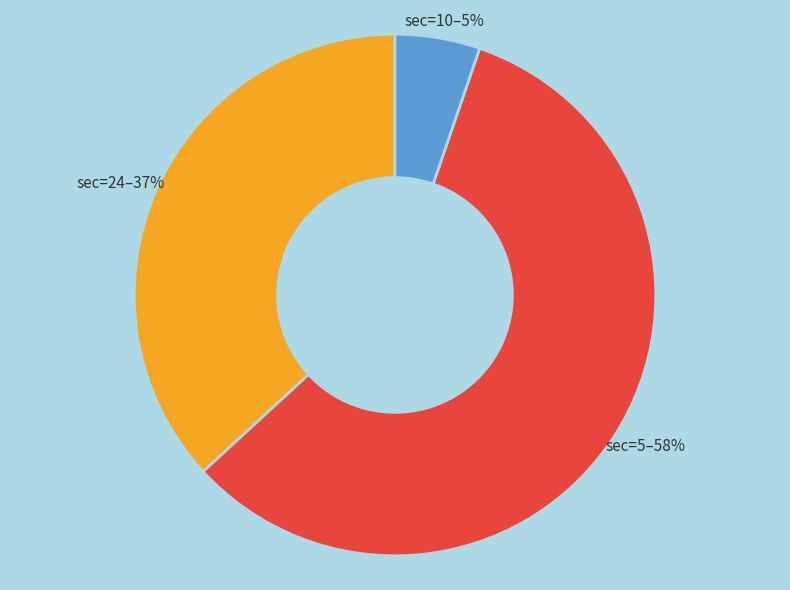

Is there any slice that represents more than half of the pie?

Yes